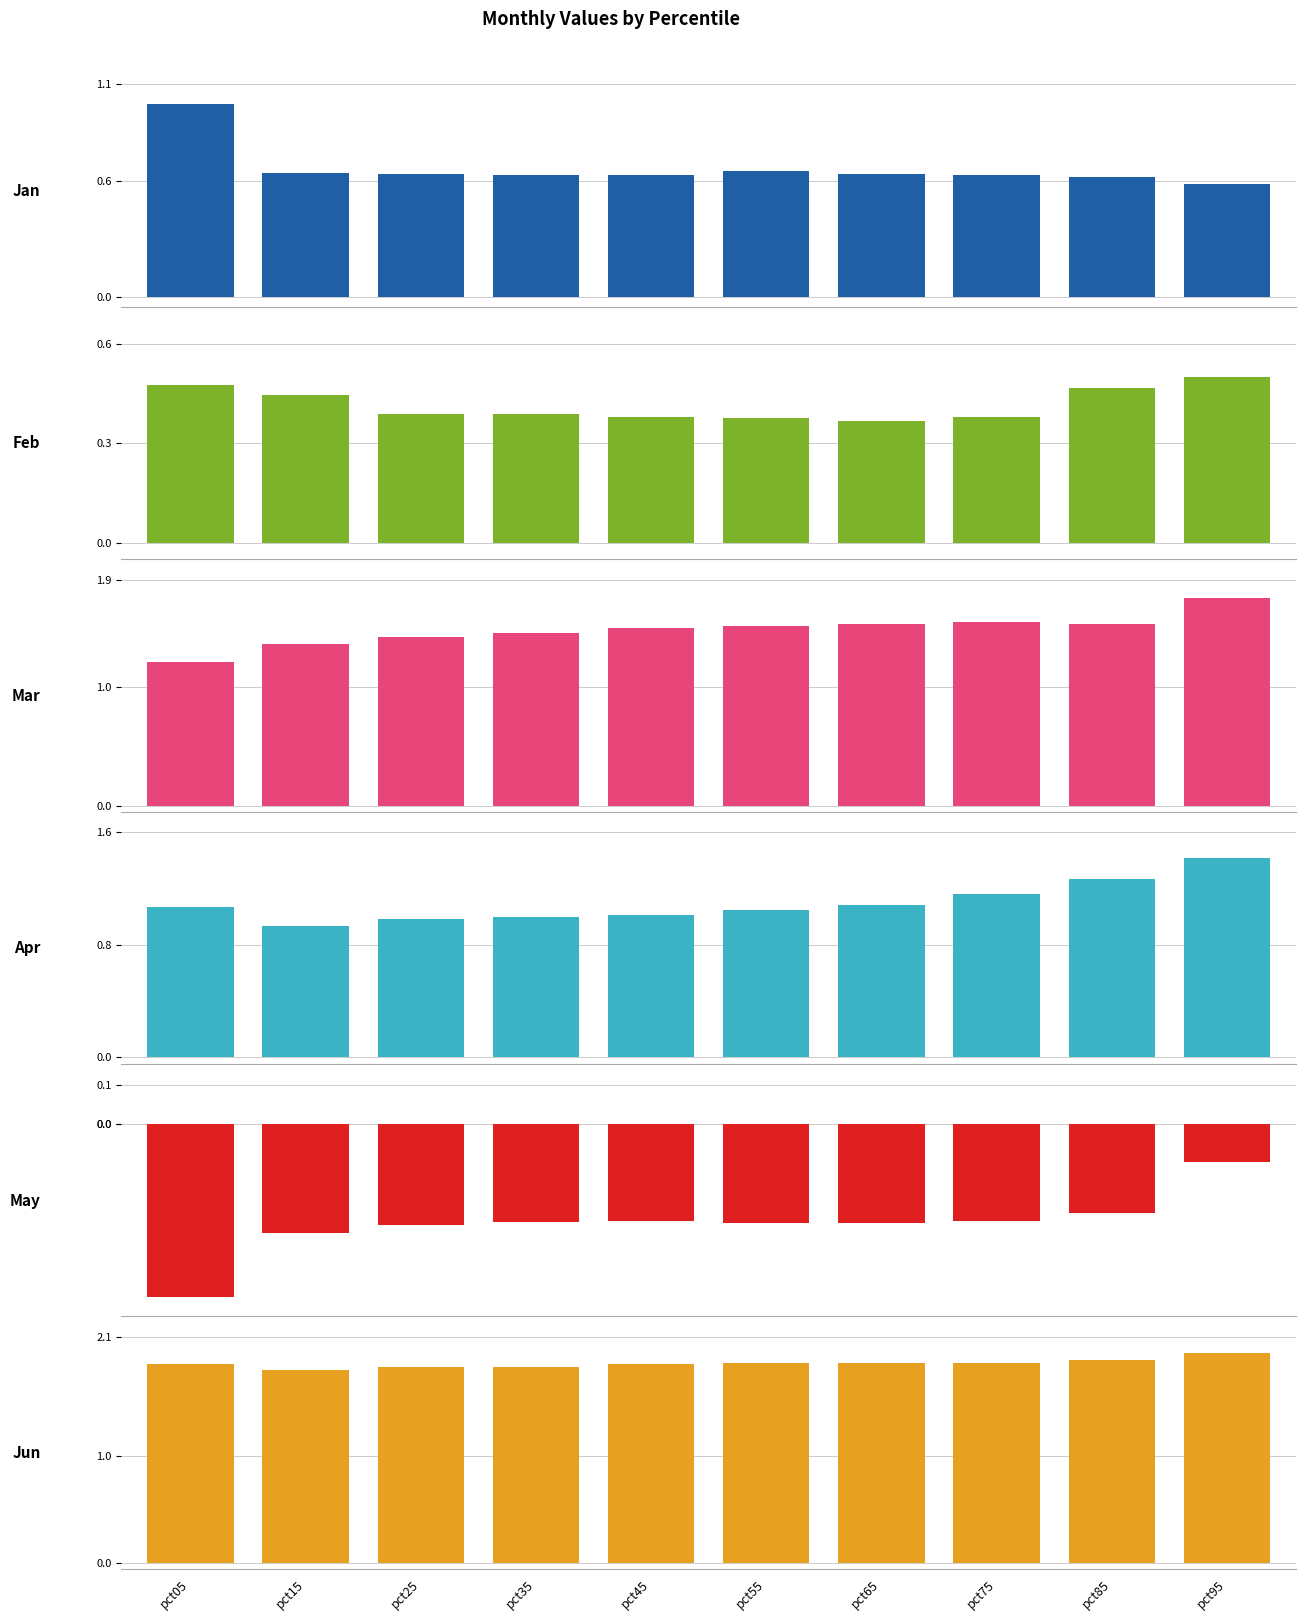

Where is Mar nearest to the value 1?

pct05